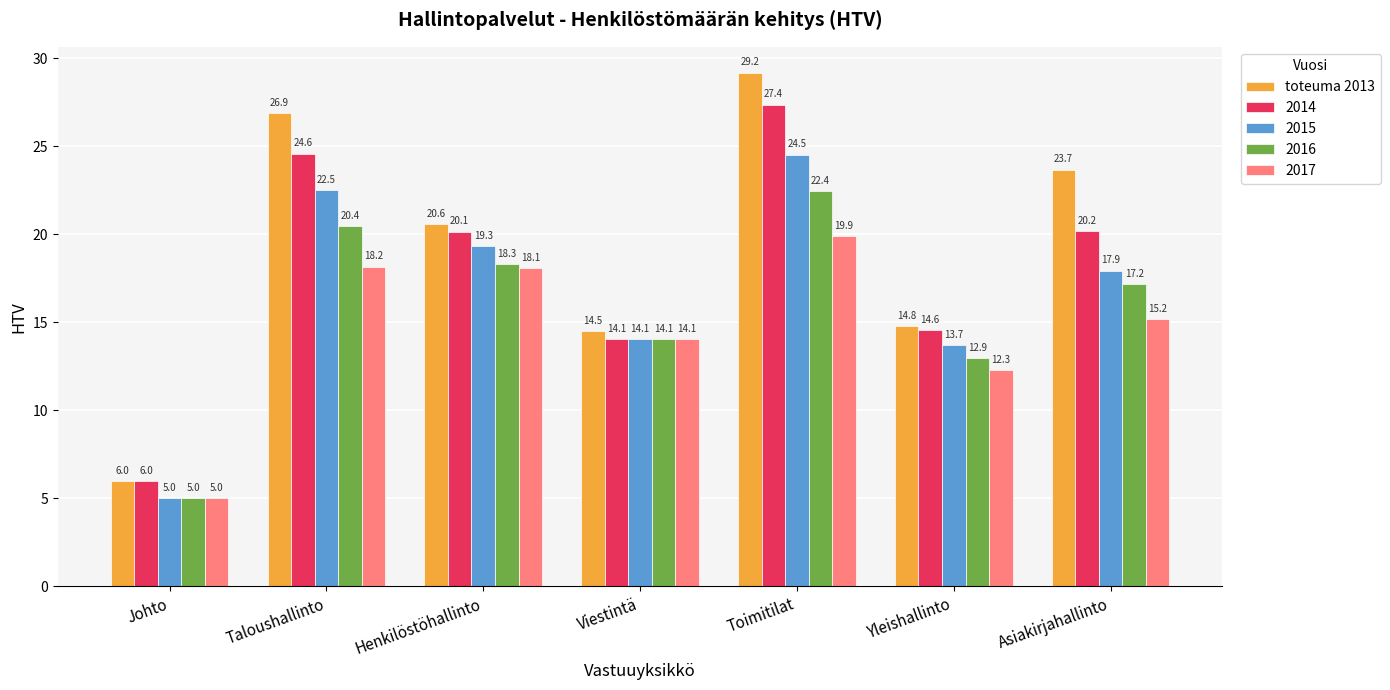

List the labels in order of 2017 value, largest first.

Toimitilat, Taloushallinto, Henkilöstöhallinto, Asiakirjahallinto, Viestintä, Yleishallinto, Johto